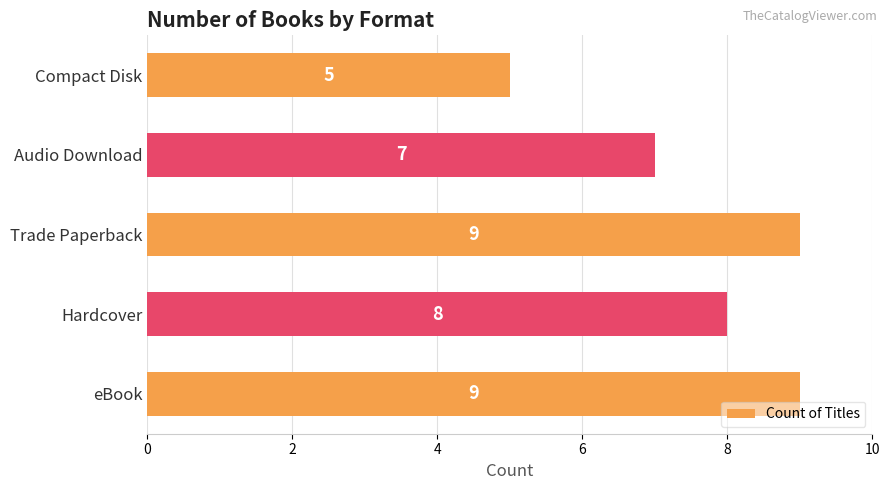

Where is the data nearest to the value 7?

Audio Download